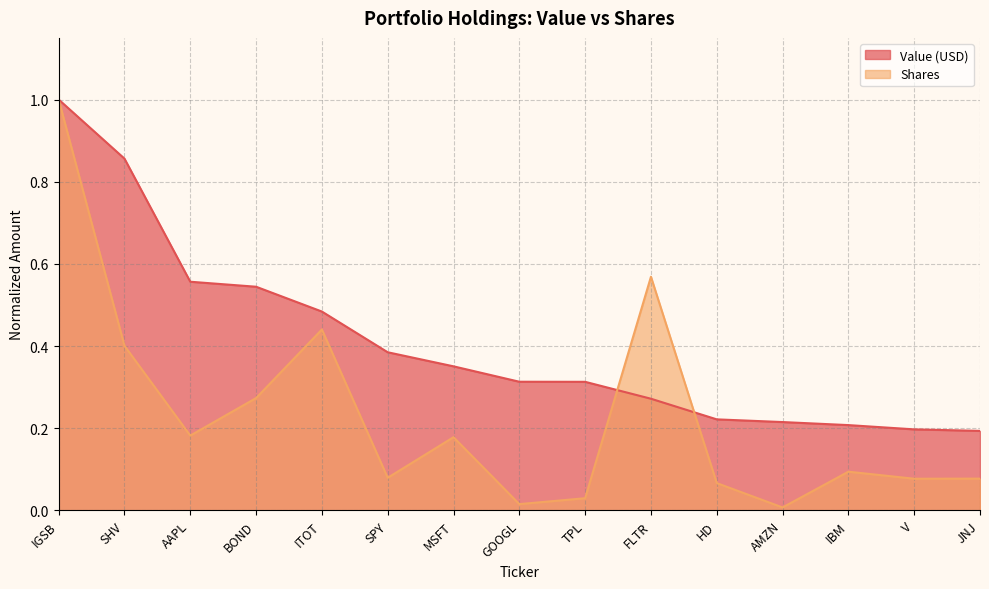

What value does the Value (USD) series have at JNJ?

0.2